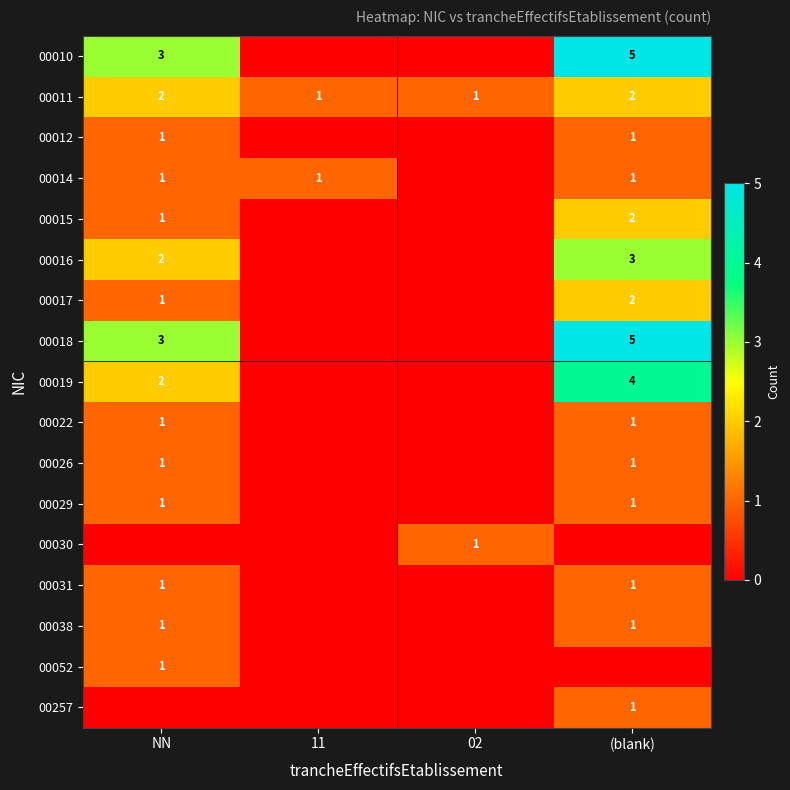

True or false: 00026 has a value of 1 at (blank).

True